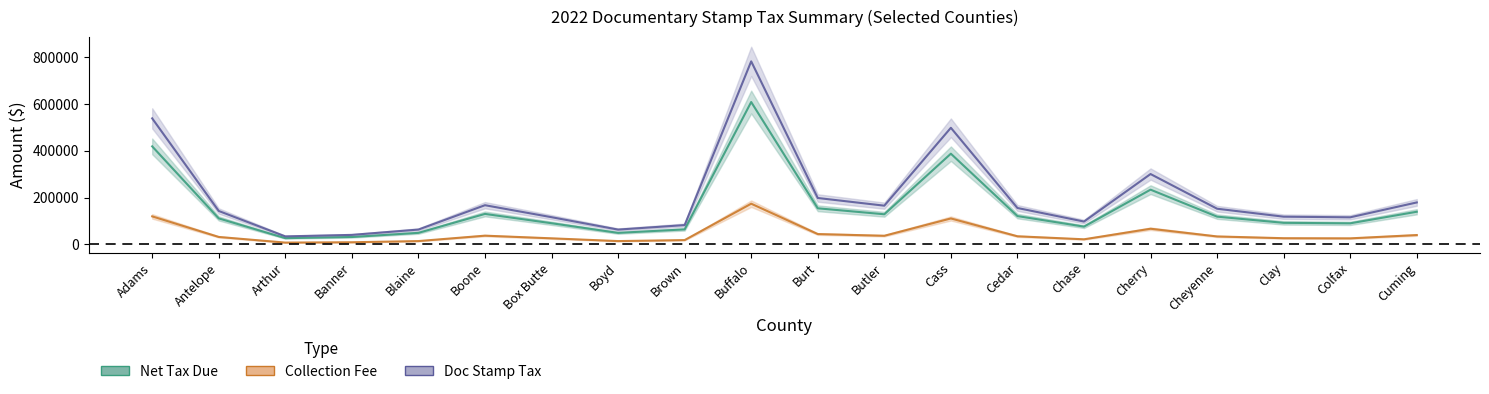

Reading left to right, transcribe all the data shown in this chart.

Net Tax Due: 418591.0	110944.4	26518.5	31479.9	49162.4	130079.5	90258.8	49090.7	64008.1	607981.4	154051.6	128548.2	387266.8	120847.9	75783.2	233635.2	118392.6	91952.9	89879.1	139295.2
Collection Fee: 119582.0	31694.3	7575.8	8993.1	14044.6	37160.8	25784.9	14024.1	18285.7	173686.6	44009.1	36723.3	110633.4	34523.6	21649.5	66744.3	33822.1	26268.9	25676.4	39793.5
Doc Stamp Tax: 538173.0	142638.8	34094.2	40473.0	63207.0	167240.2	116043.8	63114.8	82293.8	781668.0	198060.8	165271.5	497900.2	155371.5	97432.8	300379.5	152214.8	118221.8	115555.5	179088.8